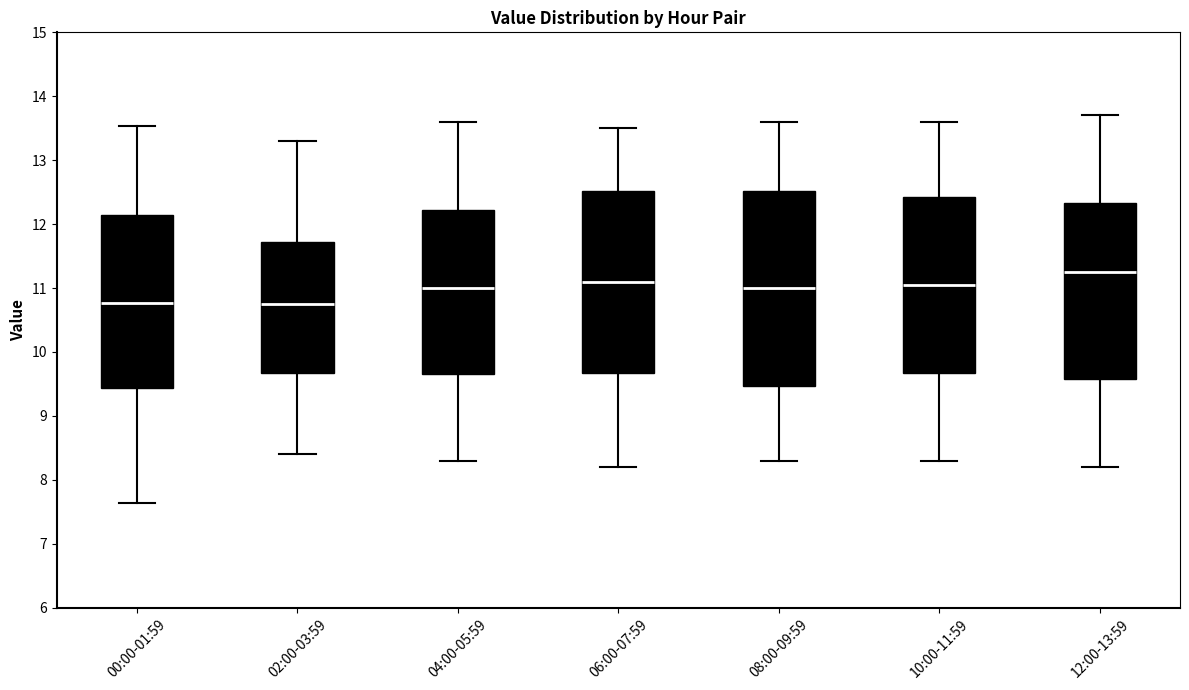

Comparing the boxes themselves (not the whiskers), which one is the tallest?

08:00-09:59